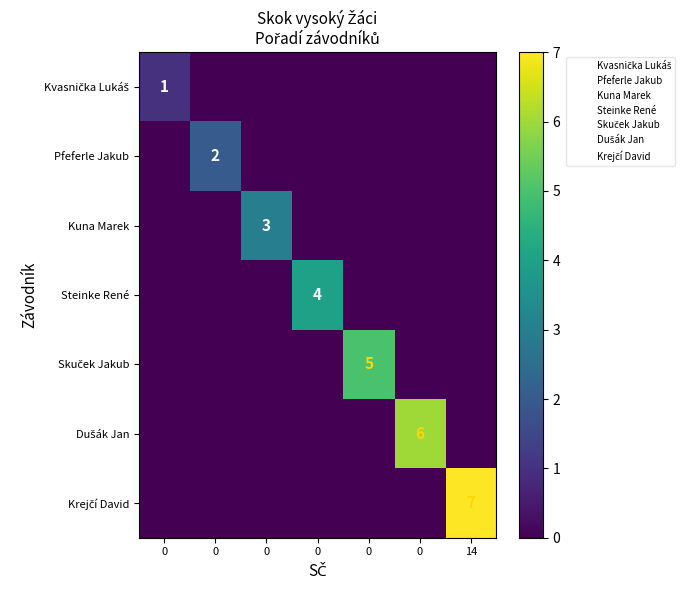

Is the value of Steinke René at 0 greater than the value of Dušák Jan at 0?

No